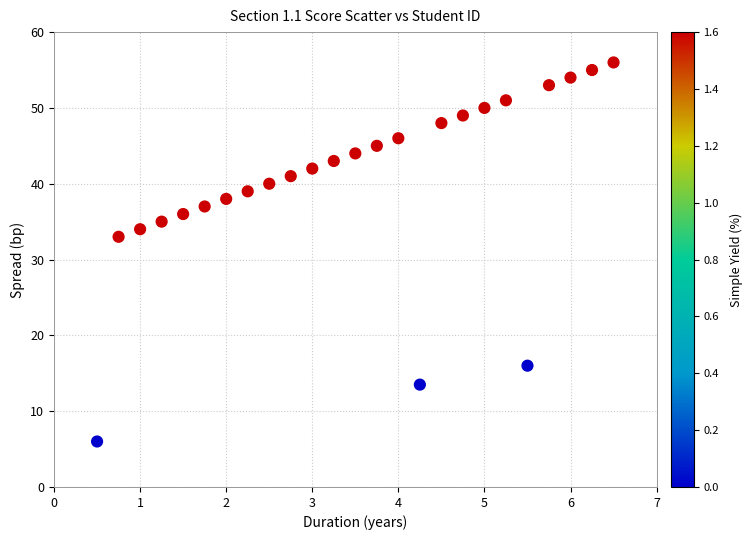

What Y value in the scatter plot is closest to 31?

33.0